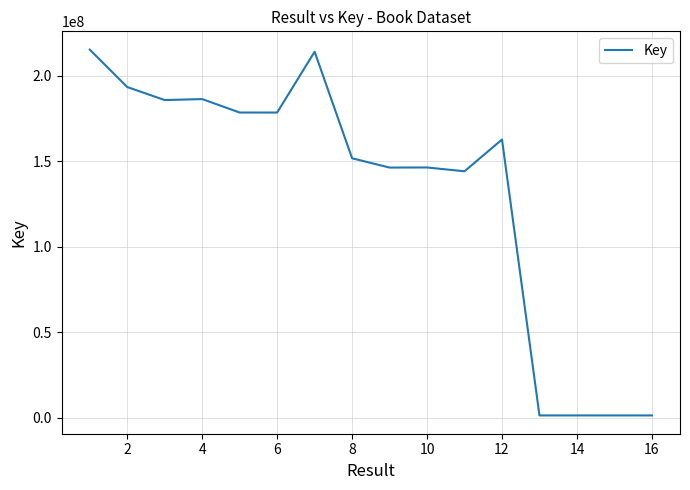

What is the greatest value displayed?

215188088